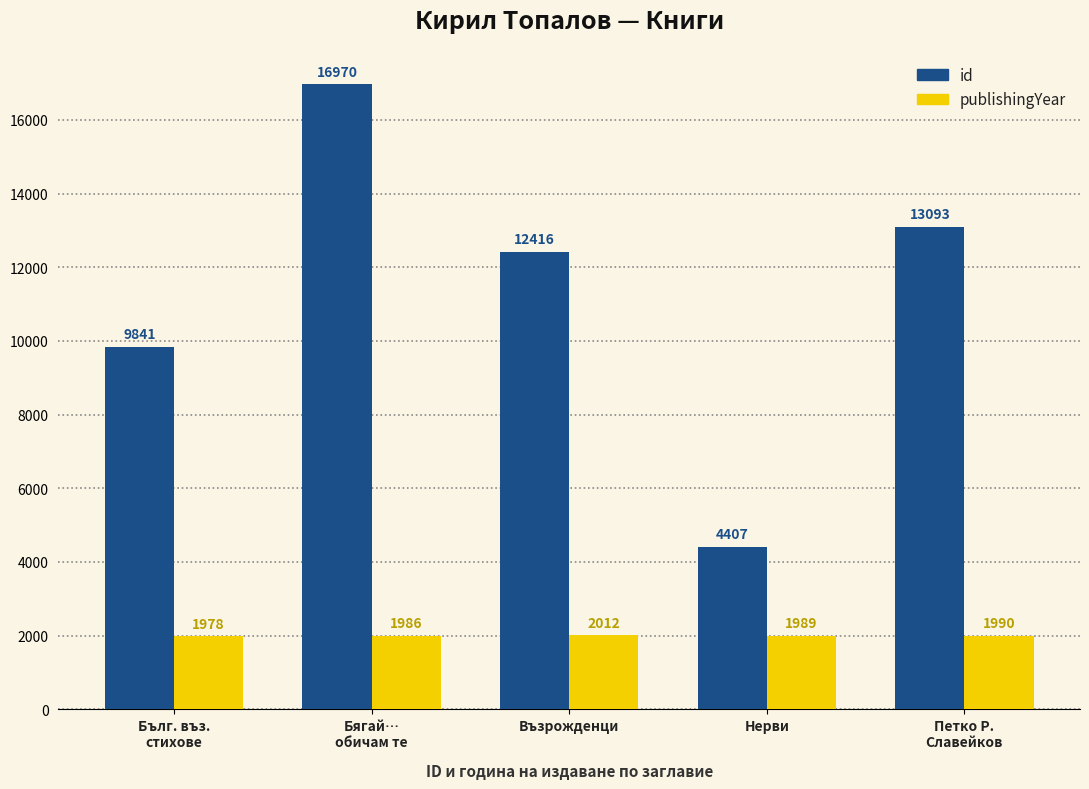

Reading left to right, what are all the values shown in this chart?

id: 9841	16970	12416	4407	13093
publishingYear: 1978	1986	2012	1989	1990